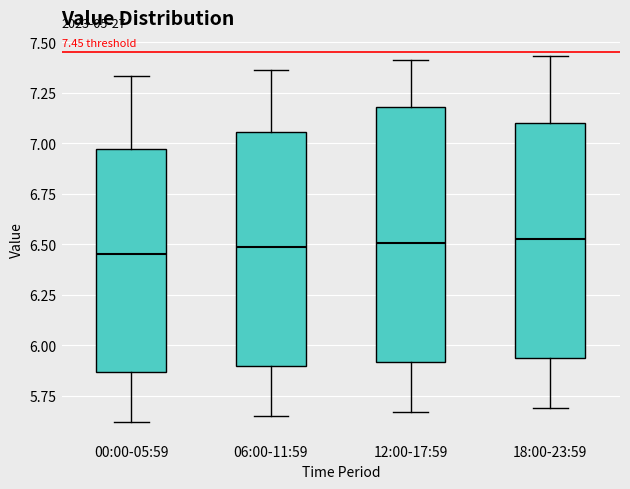

Which box is the tallest, from its lower edge to its upper edge?

12:00-17:59